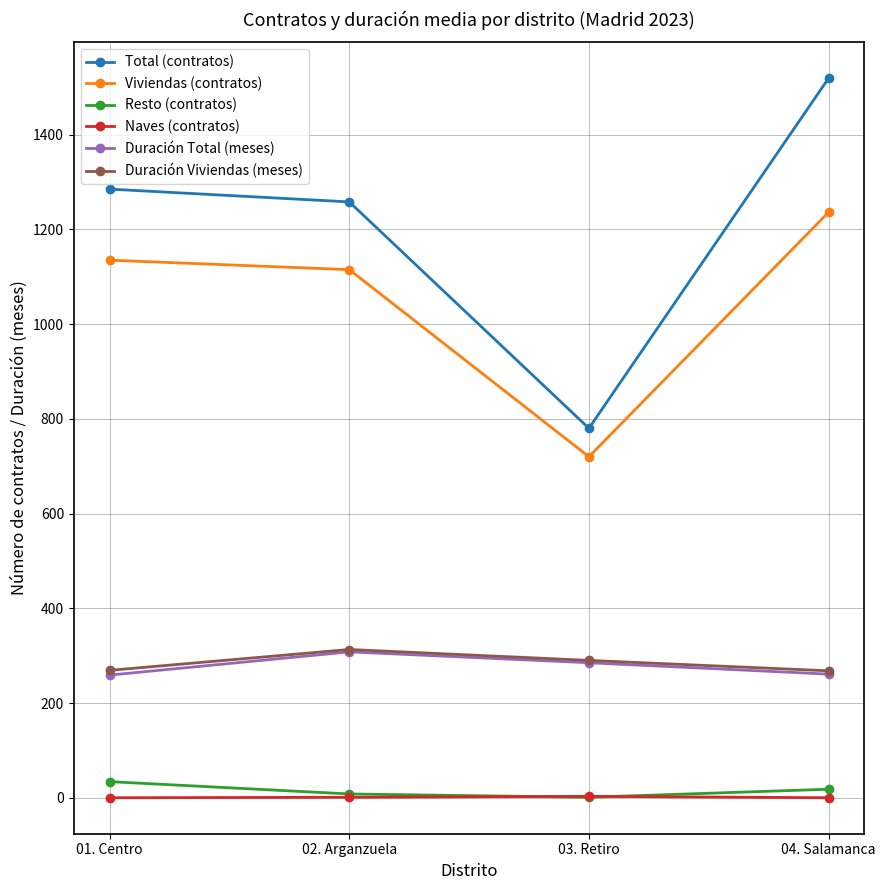

Which series has the widest spread of values?

Total (contratos)